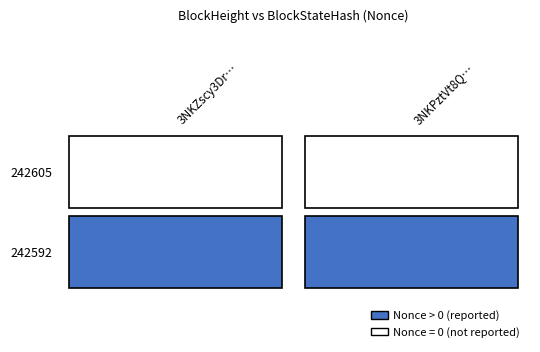

Rank the categories by 3NKZscy3DrWXDGziPPK7vjvYvbQ6LQsizZuCsNe value from highest to lowest.

1, 0